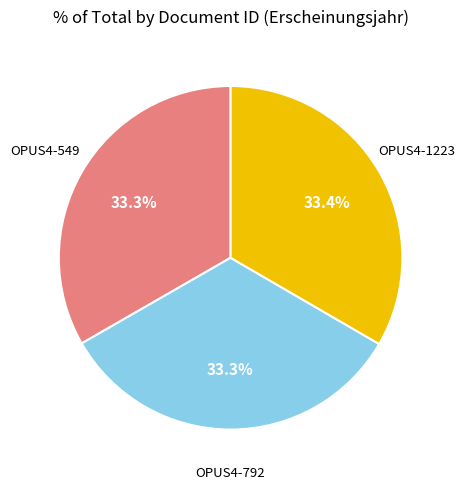

Is there a majority slice in this chart?

No